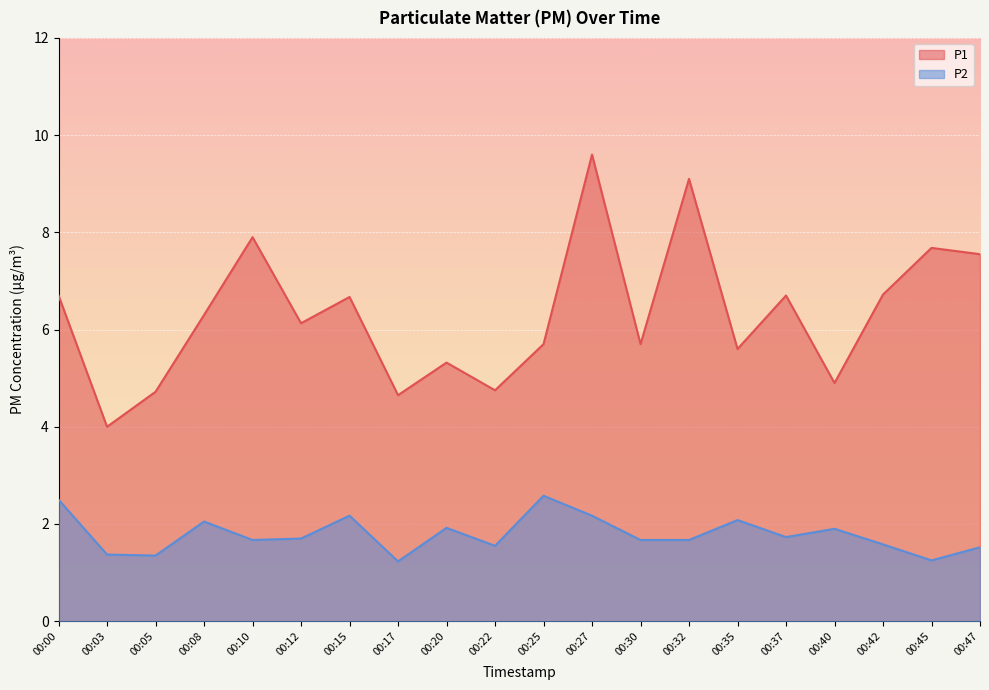

What is the highest value of the P1 series?

9.6